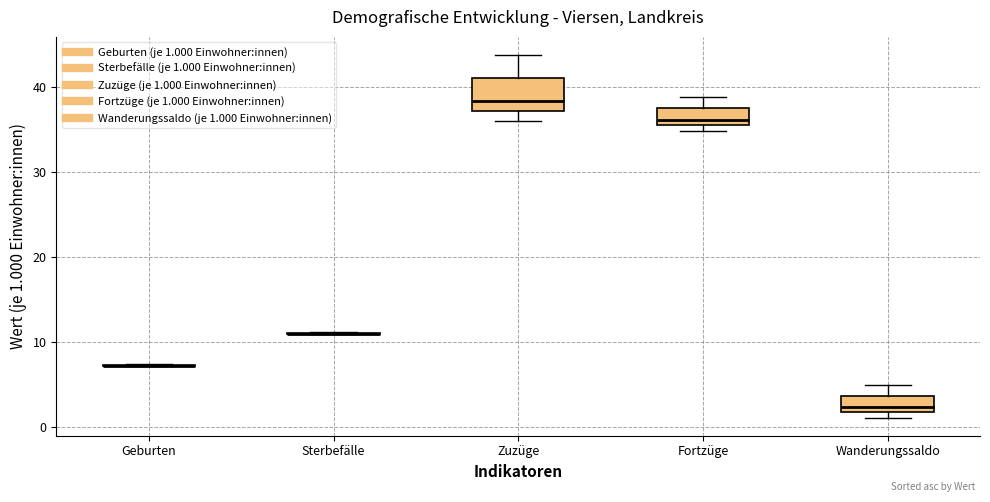

Where is the lower edge of the box for Wanderungssaldo on the y-axis? The values are not printed on the chart, so give them approximately, as read against the axis.

2